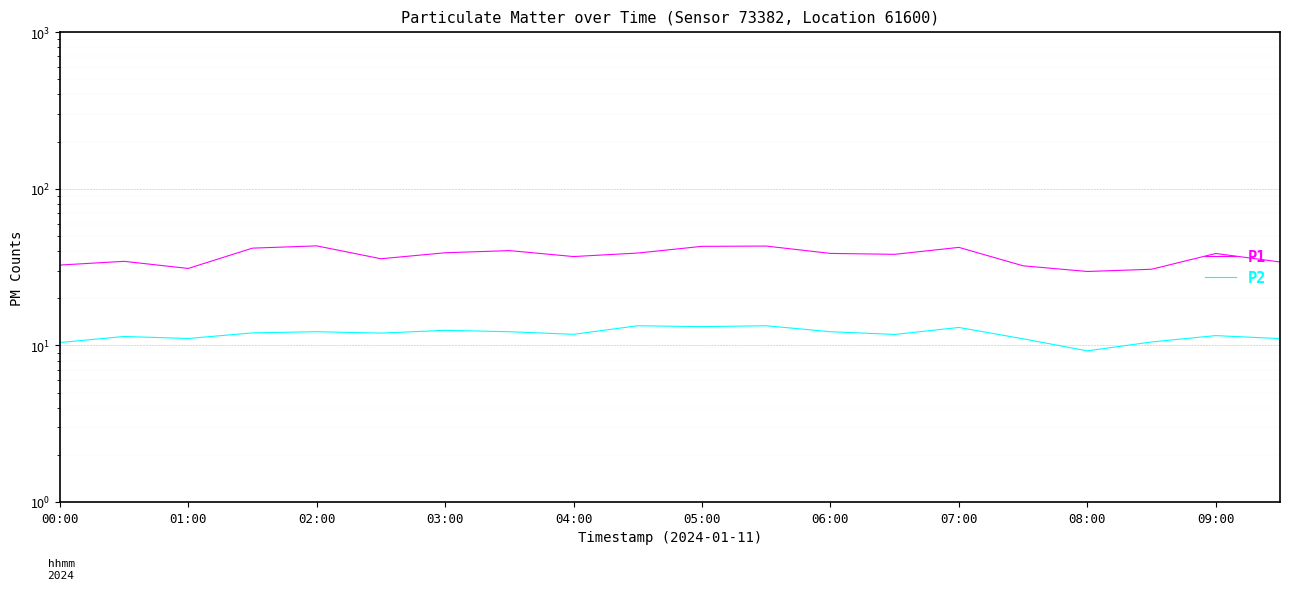

List the labels in order of P2 value, smallest first.

16, 00:00, 17, 15, 19, 02:00, 01:00, 18, 13, 08:00, 05:00, 03:00, 04:00, 07:00, 12, 06:00, 14, 10, 09:00, 11